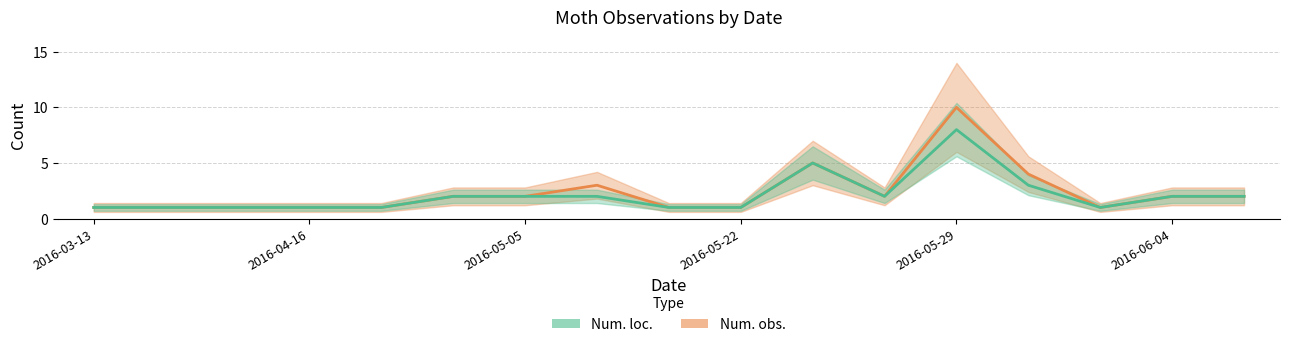

How many distinct data groups are displayed?

2